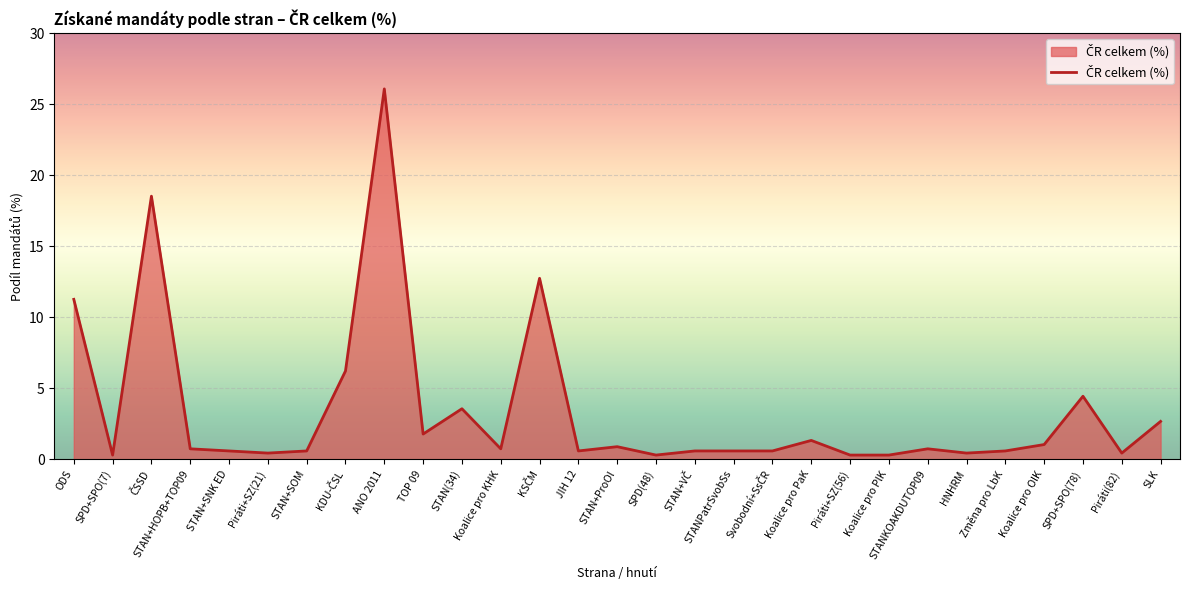

Reading left to right, transcribe all the data shown in this chart.

11.3	0.3	18.5	0.7	0.6	0.4	0.6	6.2	26.1	1.8	3.6	0.7	12.7	0.6	0.9	0.3	0.6	0.6	0.6	1.3	0.3	0.3	0.7	0.4	0.6	1.0	4.4	0.4	2.7